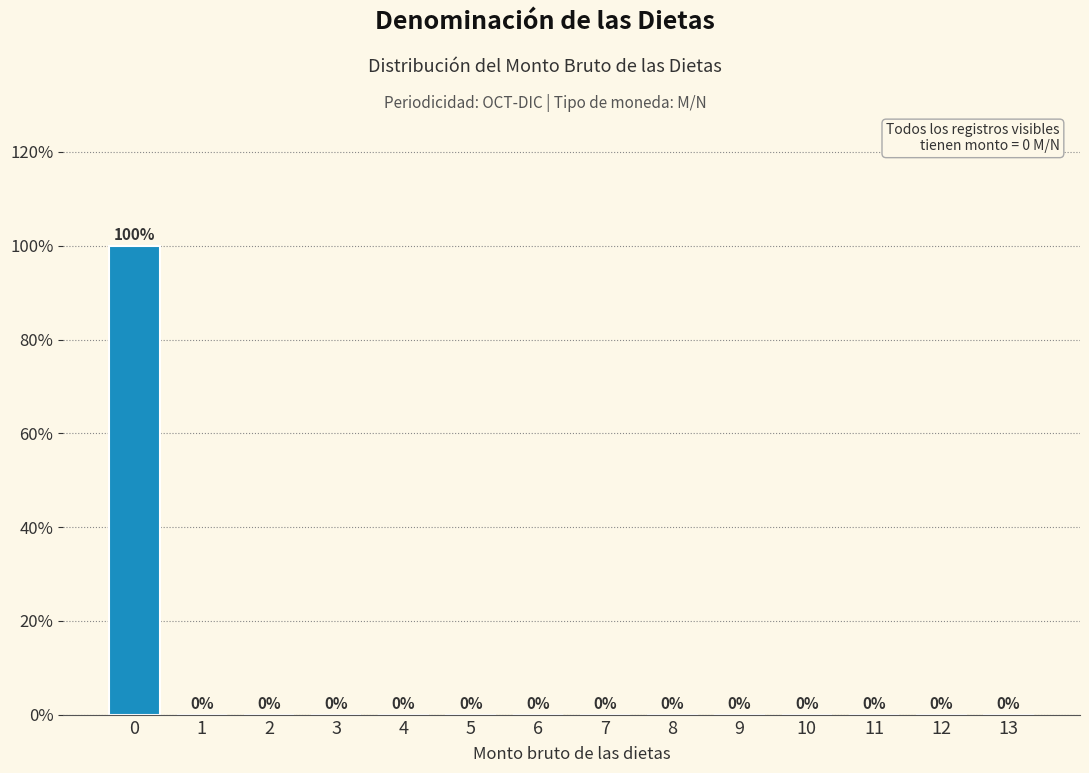

Reading left to right, extract all data points from this chart.

0=100	1=0	2=0	3=0	4=0	5=0	6=0	7=0	8=0	9=0	10=0	11=0	12=0	13=0